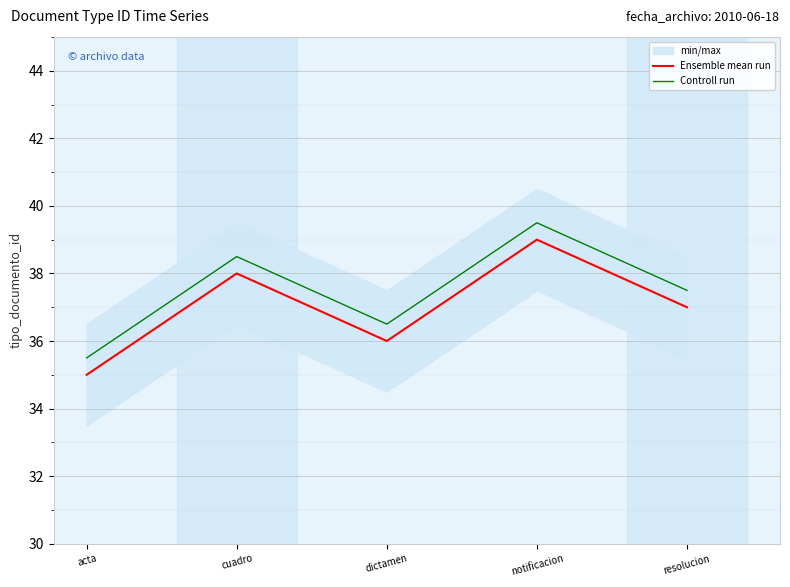

What position from the left is notificacion?

4